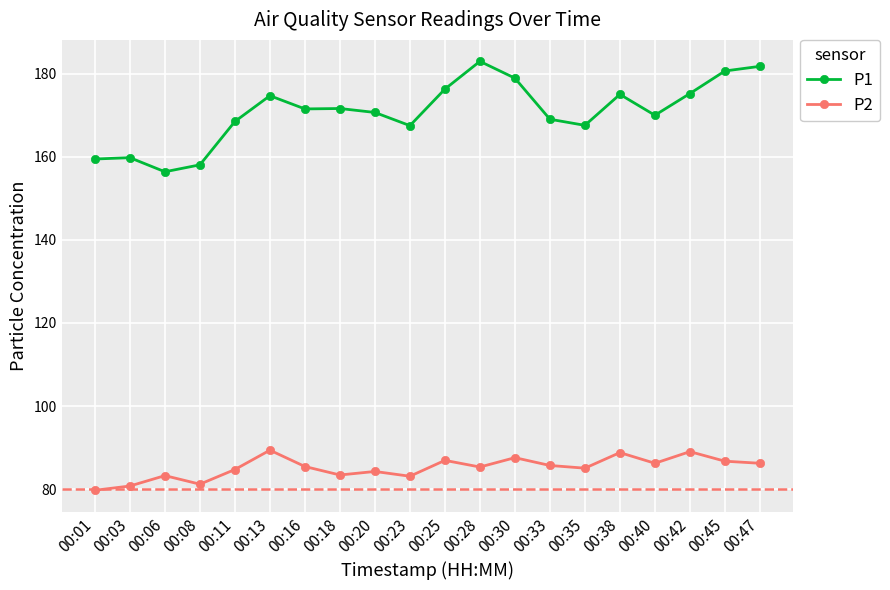

Which category has the highest value across all series?

00:28